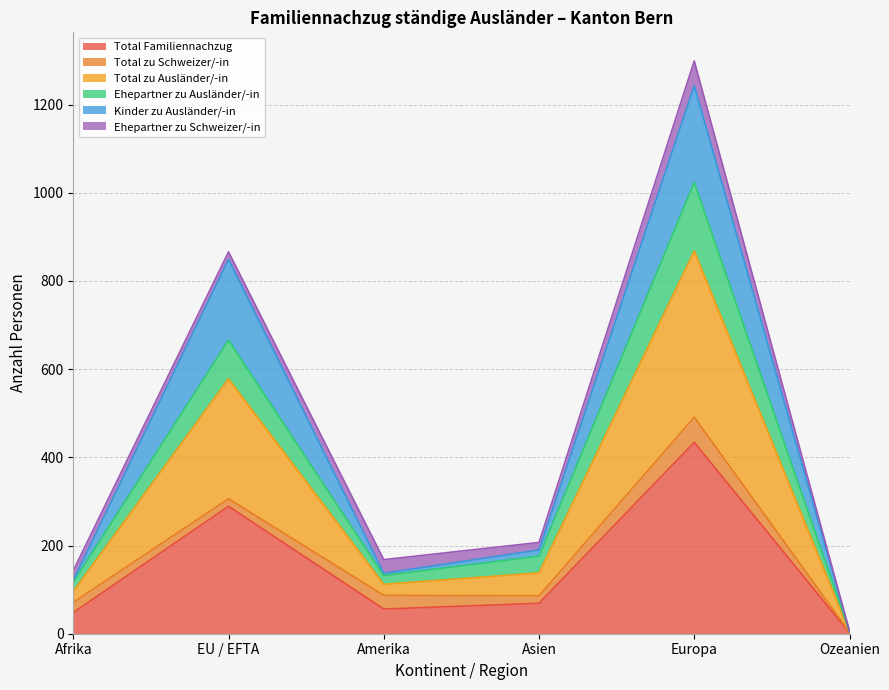

Which has a higher value, Afrika or Amerika?

Amerika